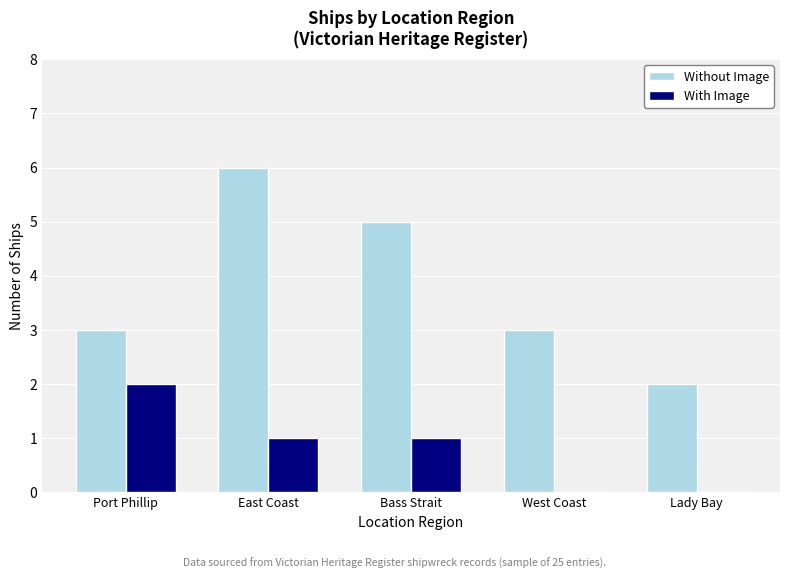

How many With Image values are between 0 and 1?

4